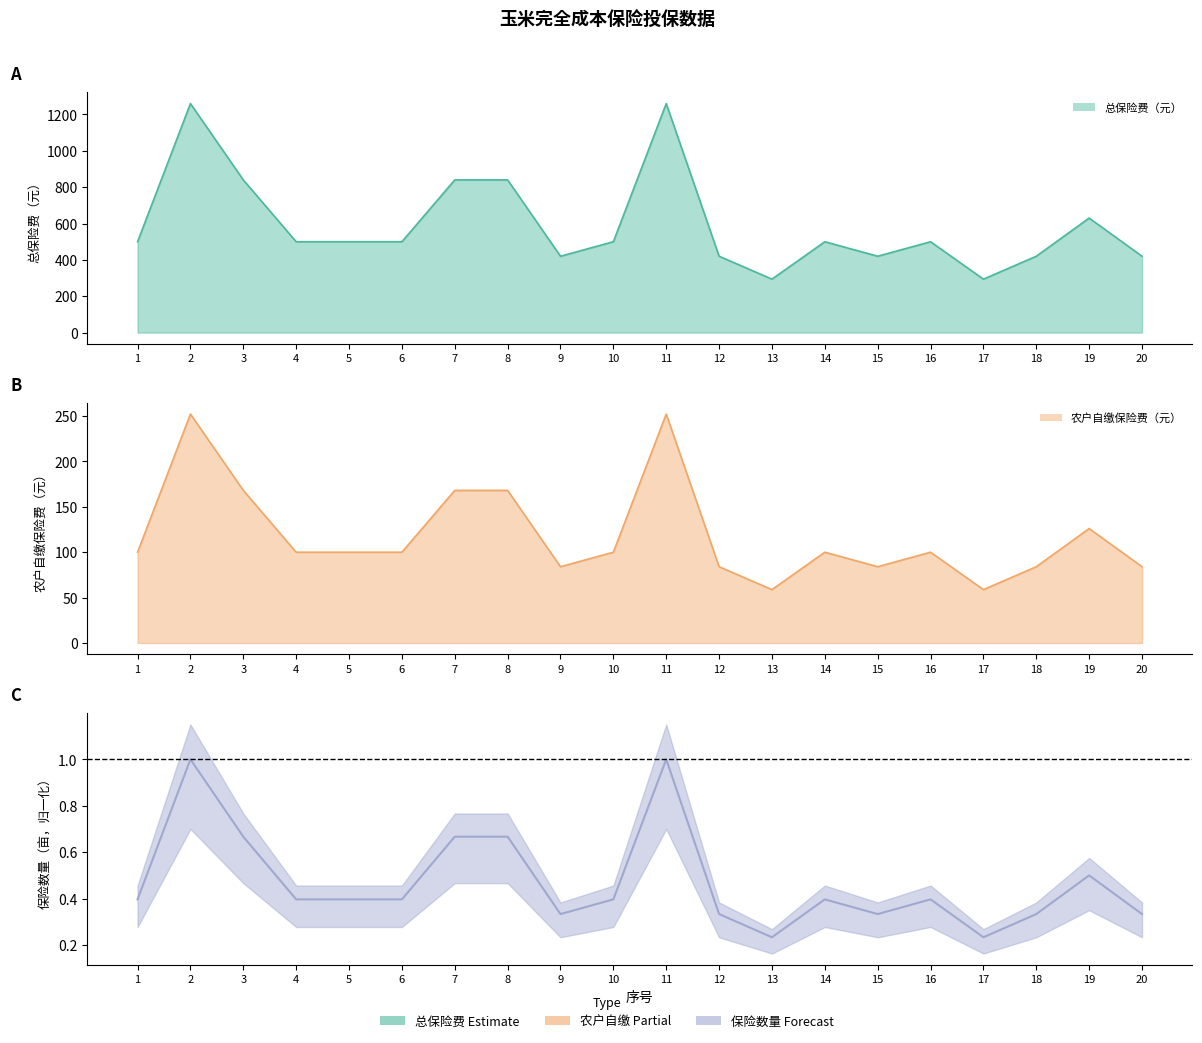

Approximately how many times larger is the value at 11 compared to 2?

1.0